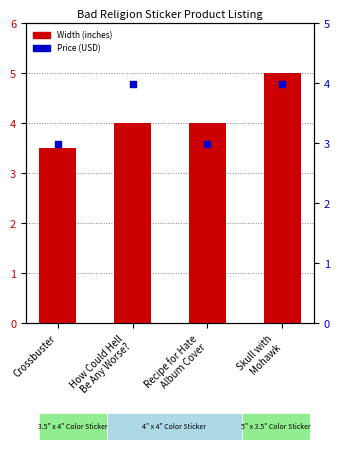

At which category is the sum across all series the highest?

Skull with
Mohawk